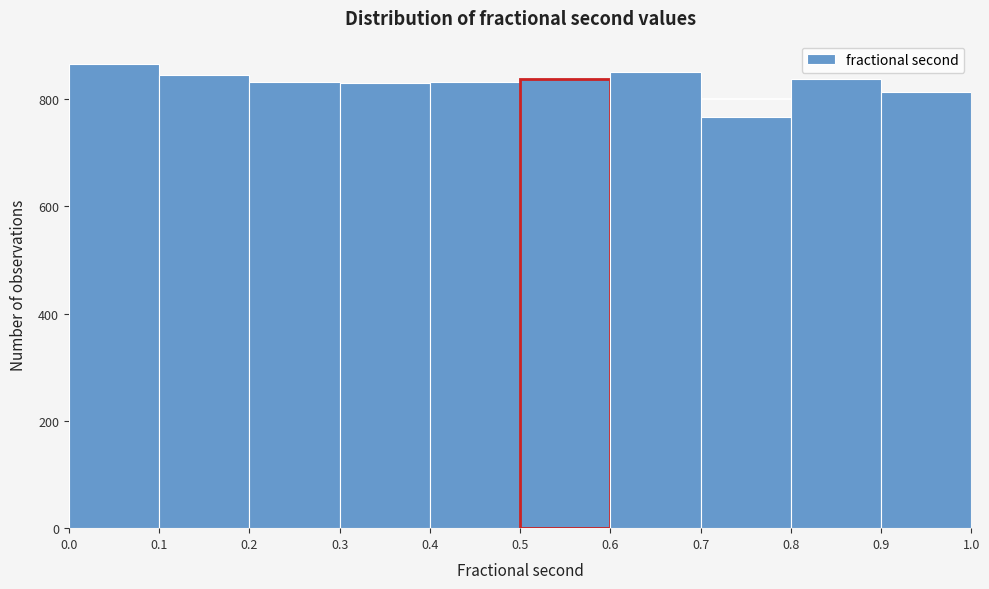

Reading left to right, transcribe this chart: for each bar, give the range it covers on the x-axis and its height. The values are not printed on the chart, so give them approximately, as read against the axis.

0.0 to 0.1: 860
0.1 to 0.2: 840
0.2 to 0.3: 840
0.3 to 0.4: 840
0.4 to 0.5: 840
0.5 to 0.6: 840
0.6 to 0.7: 860
0.7 to 0.8: 760
0.8 to 0.9: 840
0.9 to 1.0: 820